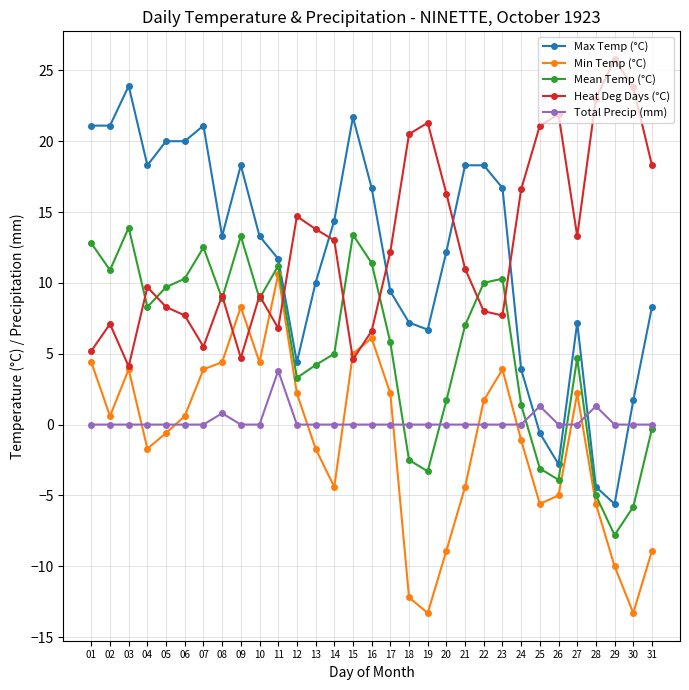

What is the maximum value for Mean Temp (°C)?

13.9